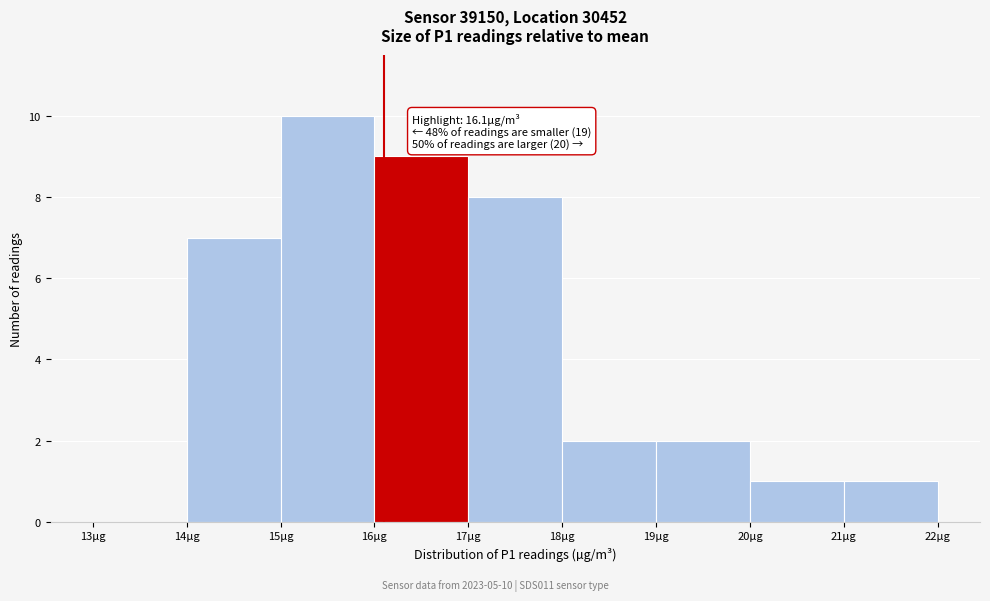

Which range on the x-axis has the tallest bar?

15 to 16